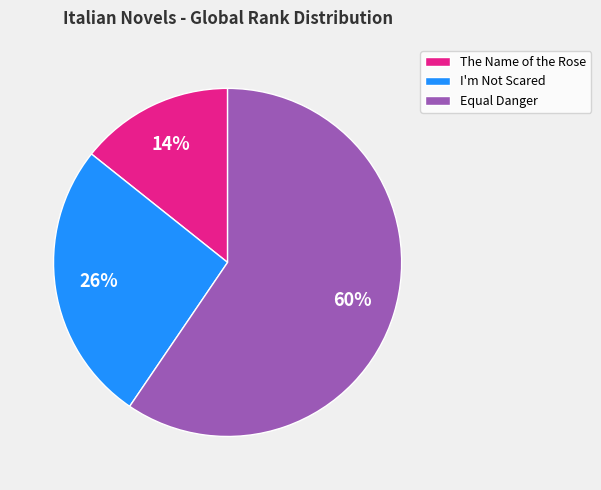

How many slices are in this pie chart?

3